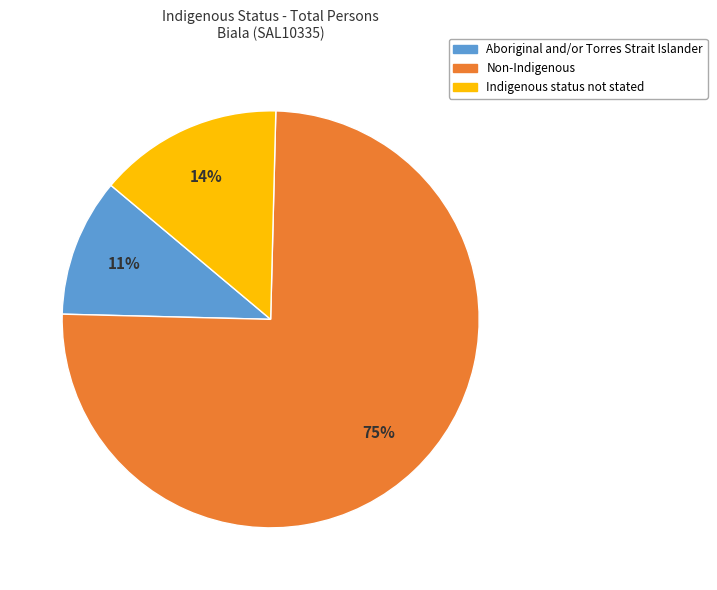

Is it true that Aboriginal and/or Torres Strait Islander is 23% of the pie?

False